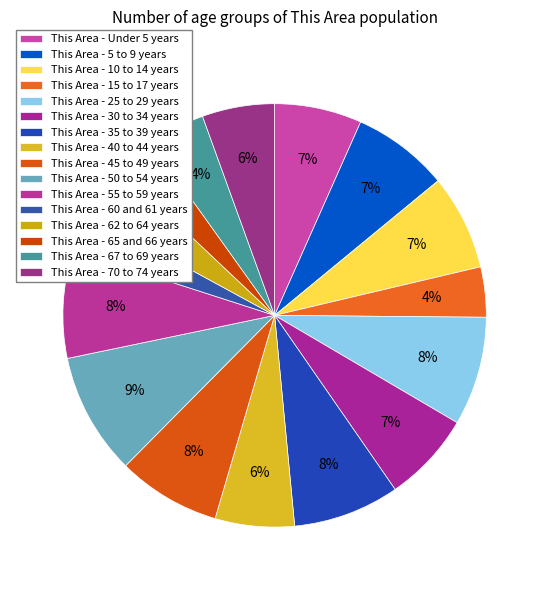

Which slice is the smallest?

60 and 61 years